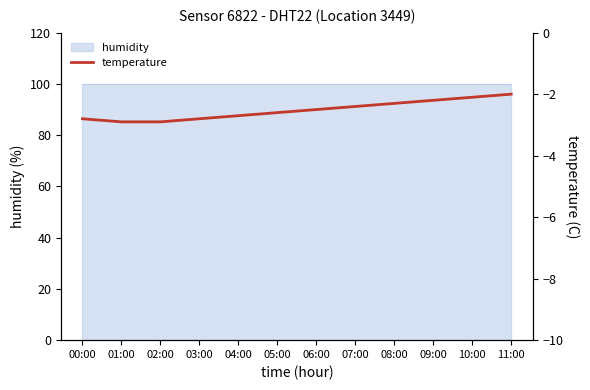

Which label corresponds to the smallest value in the chart?

01:00